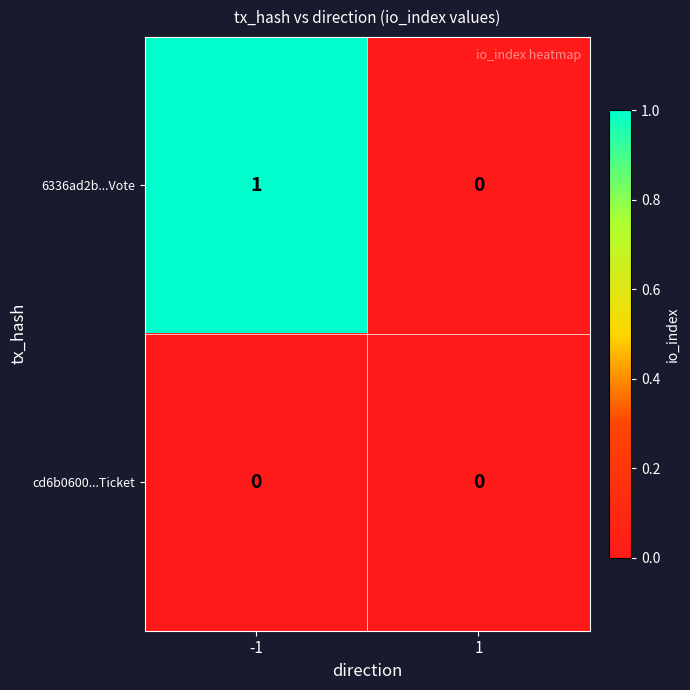

The value of cd6b0600...Ticket at -1 is 0. True or false?

True